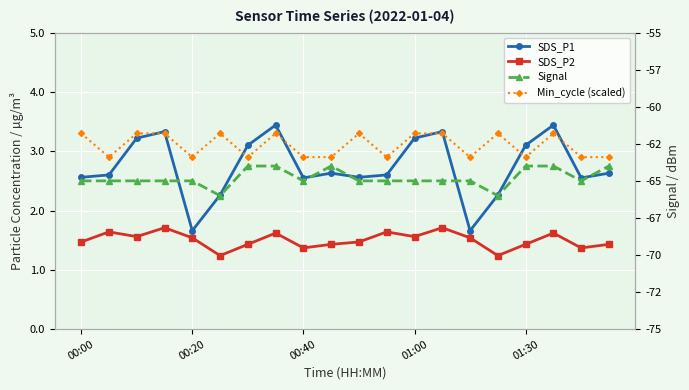

How many interior local peaks does the Min_cycle (scaled) series have?

5